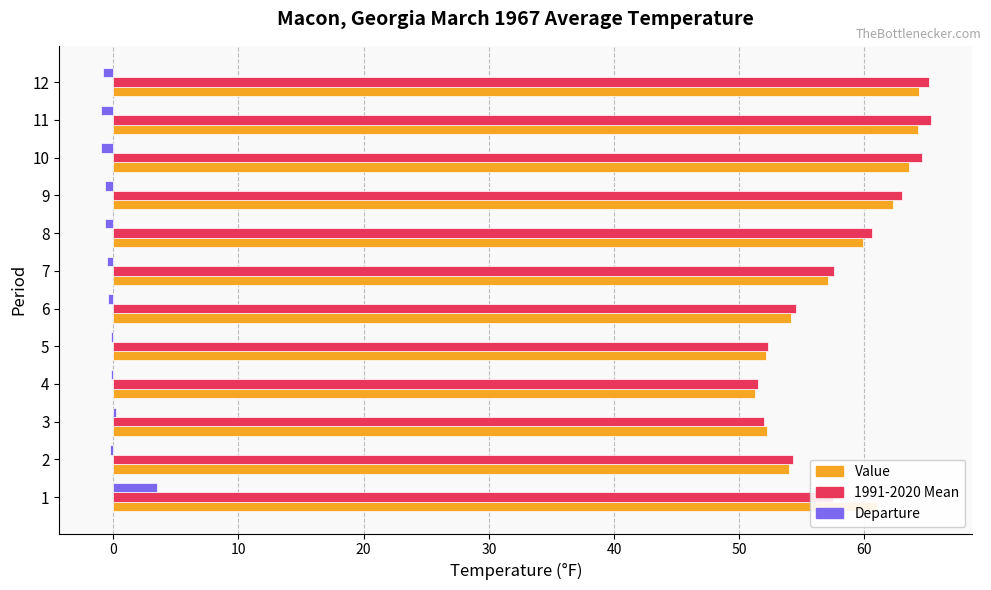

True or false: Value has a value of 64.3 at 11.

True